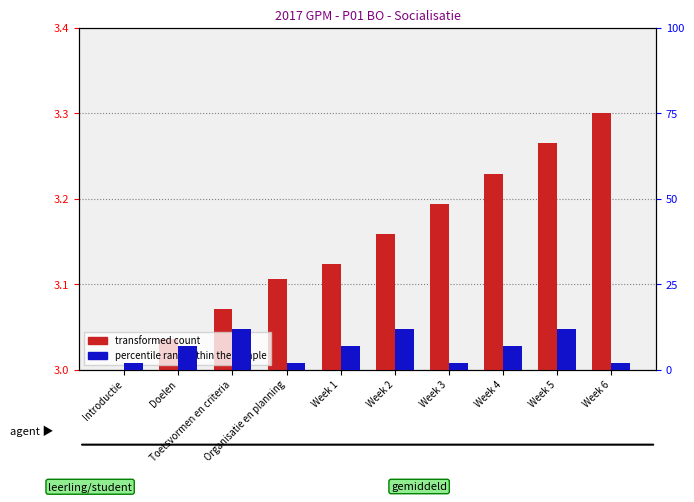

What position from the left is Week 6?

10